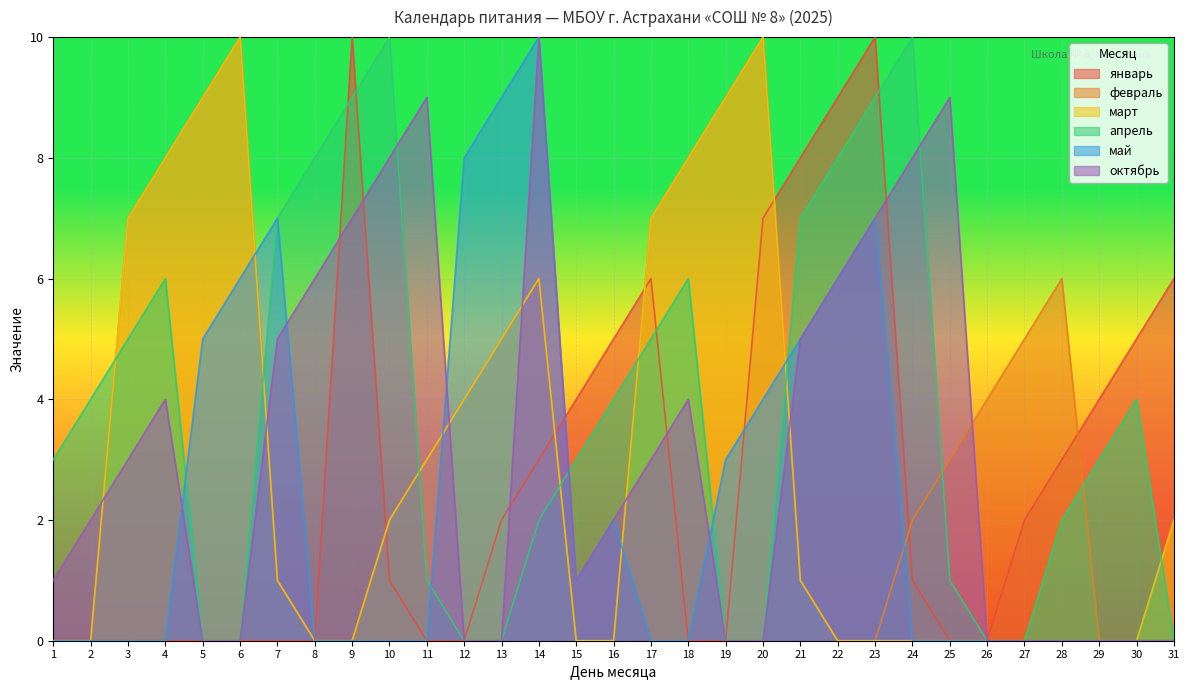

True or false: май has a value of 2 at 15.

False